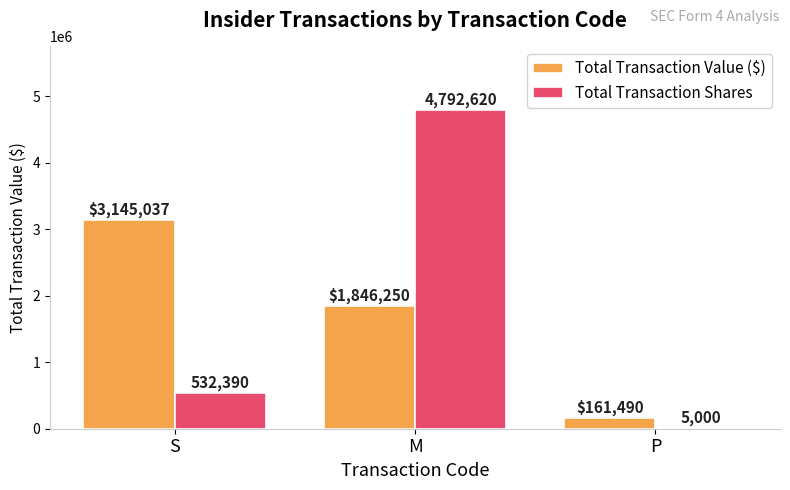

Which series has the largest total across all categories?

Total Transaction Shares